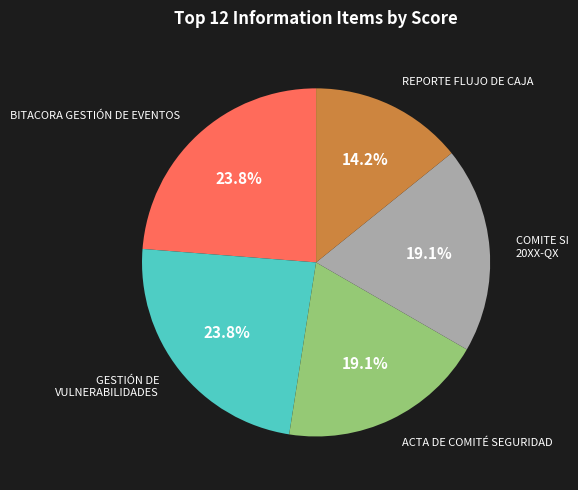

Is there any slice that represents more than half of the pie?

No